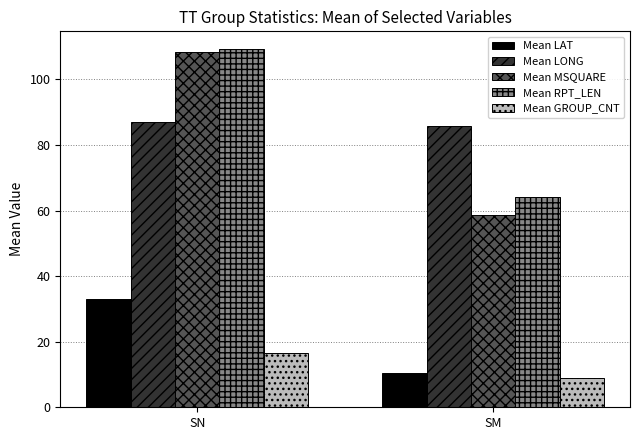

What value does the Mean RPT_LEN series have at SM?

64.0